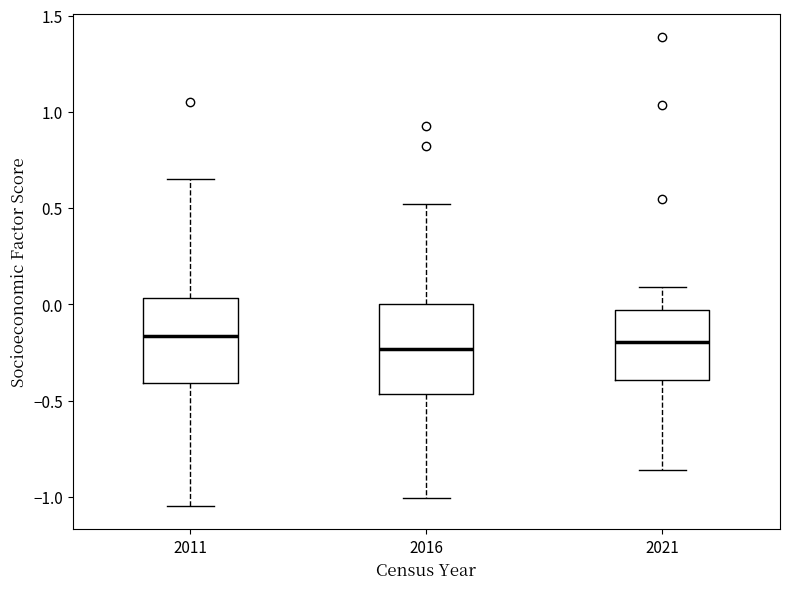

Where does the upper whisker of the box at x = 2011 end on the y-axis? The values are not printed on the chart, so give them approximately, as read against the axis.

0.65